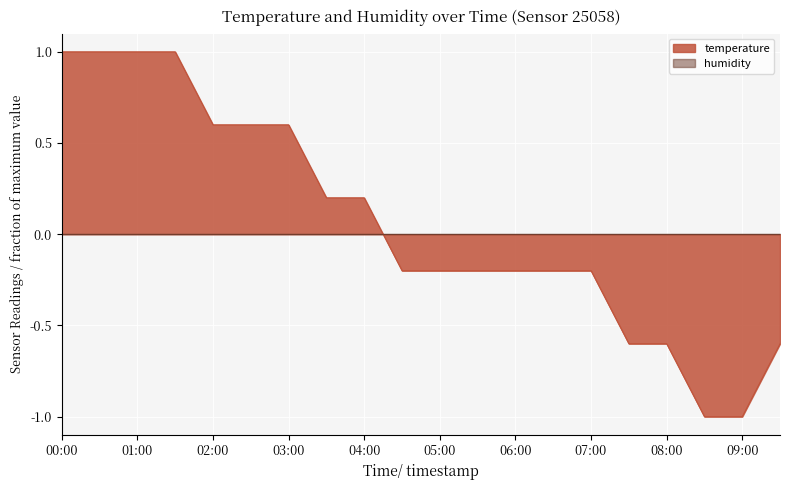

The value at 03:00 is 0.1. True or false?

False